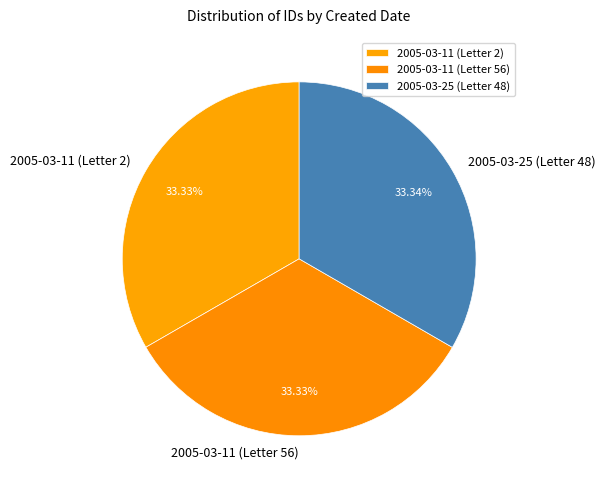

True or false: 2005-03-25 (Letter 48) accounts for 27% of the total.

False